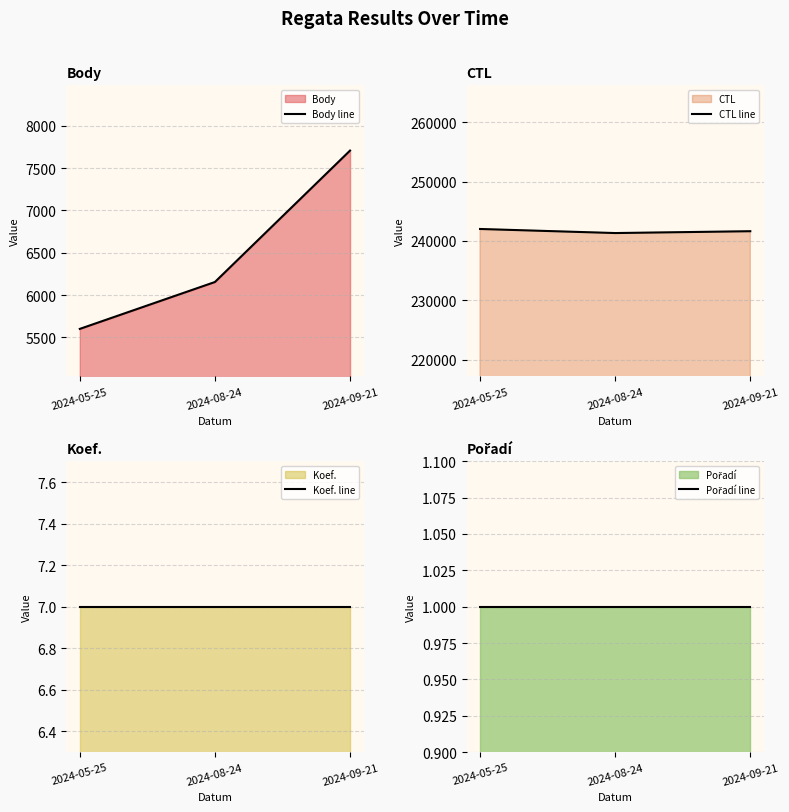

At which label does Body line reach its peak?

2024-09-21